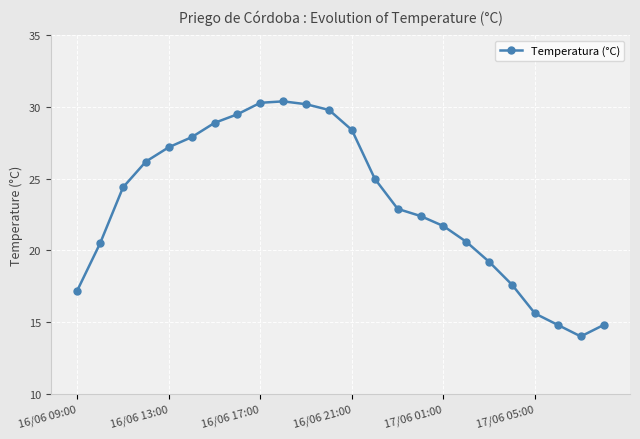

What is the value of the 8th point from the left?

29.5